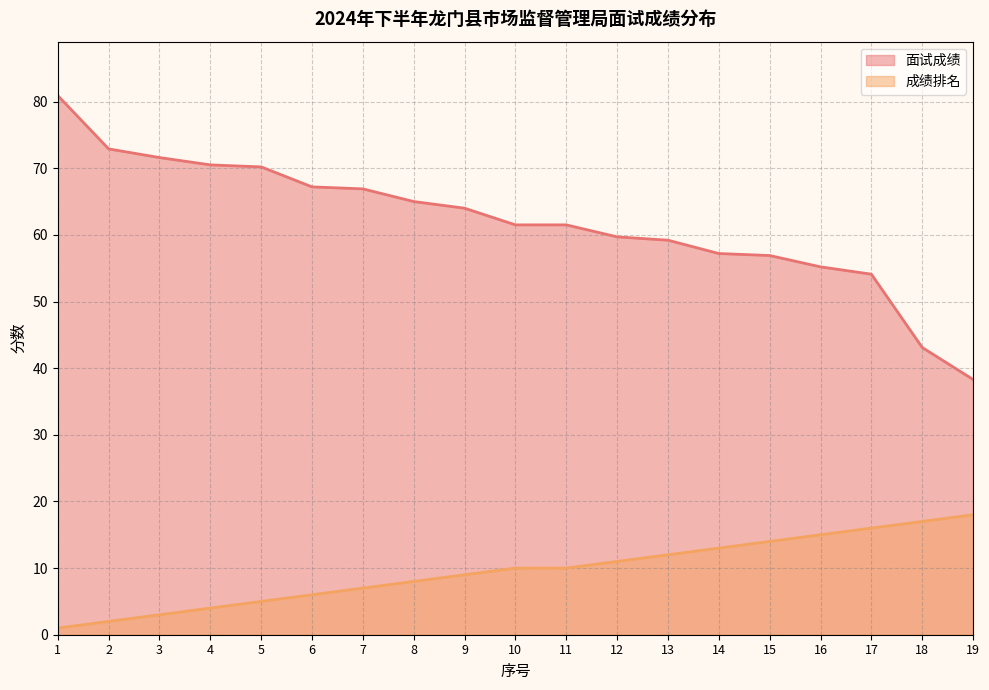

How many series are shown in this chart?

2